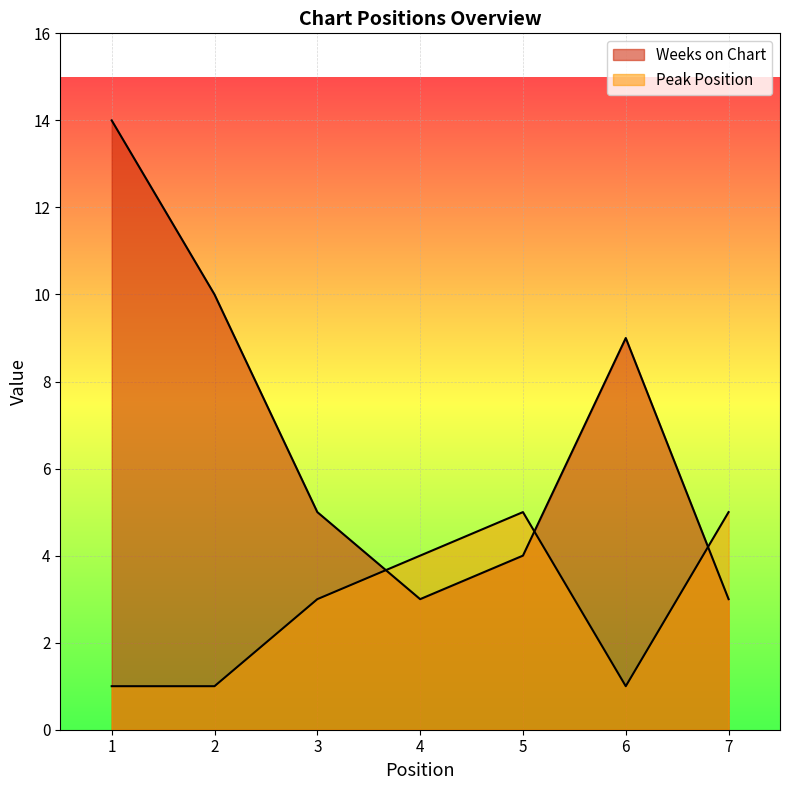

At which category does the chart reach its peak across all series?

1